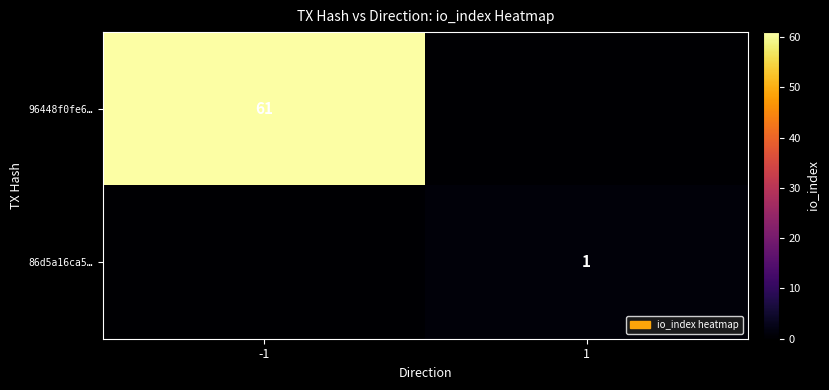

True or false: 96448f0fe6… has a value of 13 at -1.

False